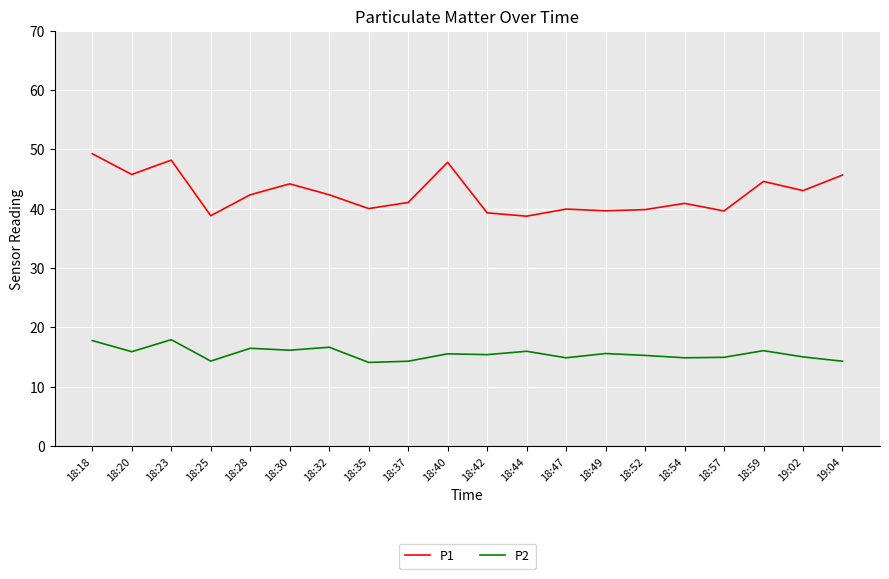

In P1, how many points are lower than both neighbors (excluding endpoints)?

7